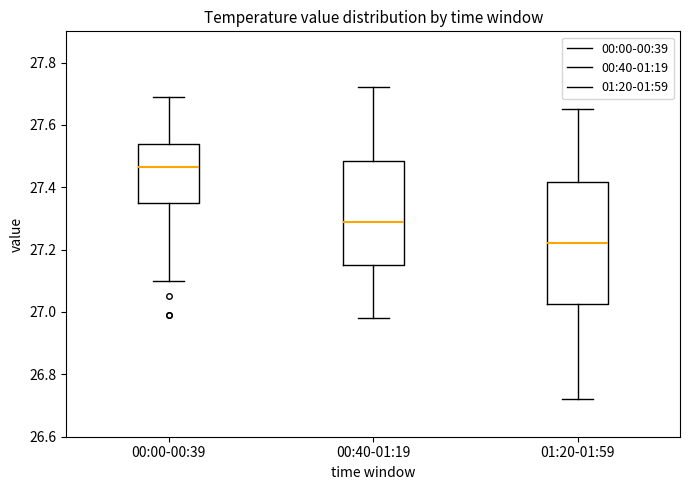

Which box's median line is the highest?

00:00-00:39